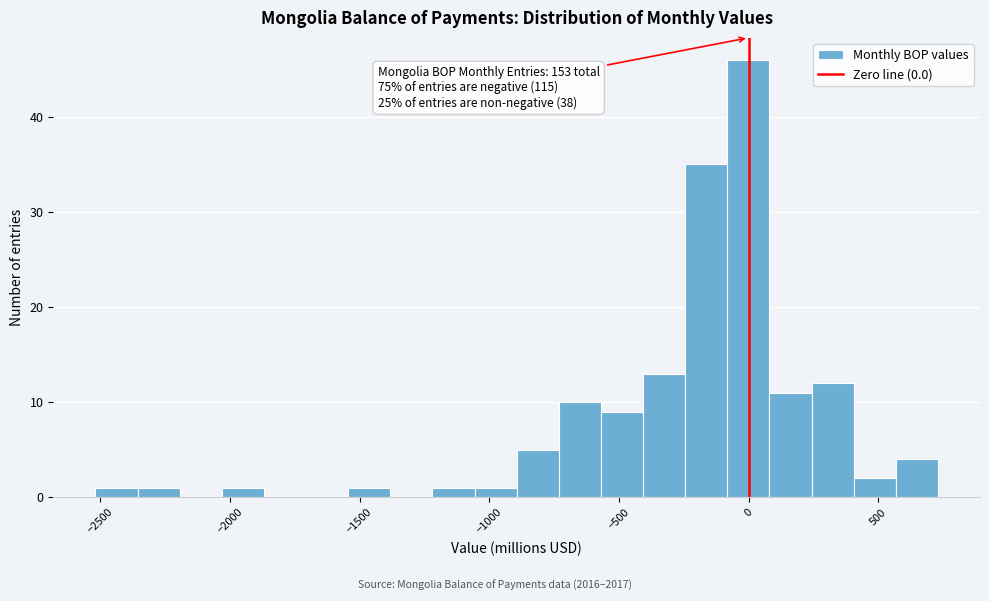

Around what value on the x-axis is the tallest bar? Give the approximate position of its centre, as read against the axis.

0